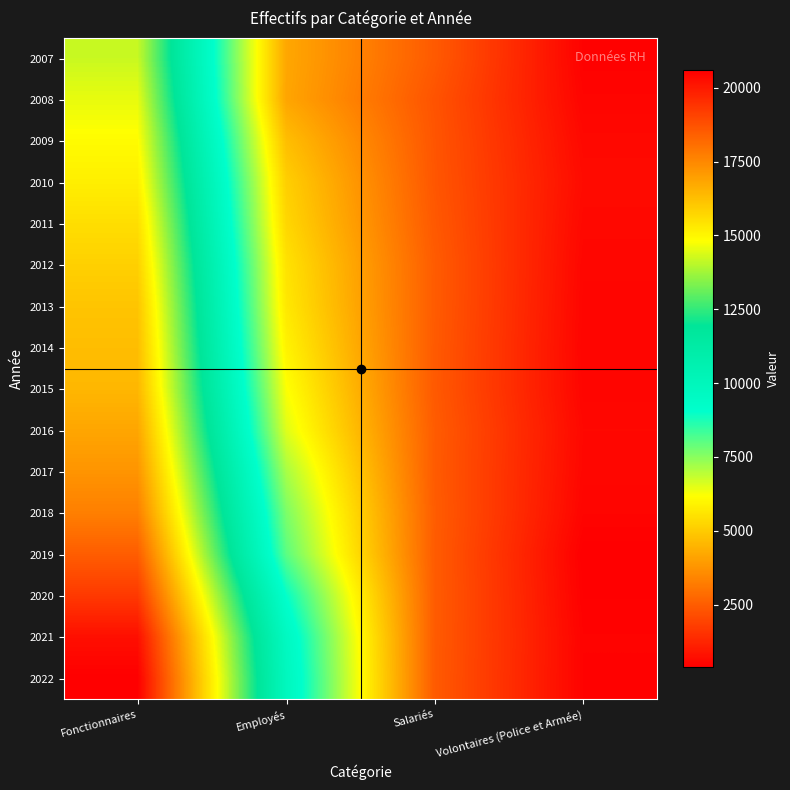

Which category has the lowest value across all series?

Volontaires (Police et Armée)